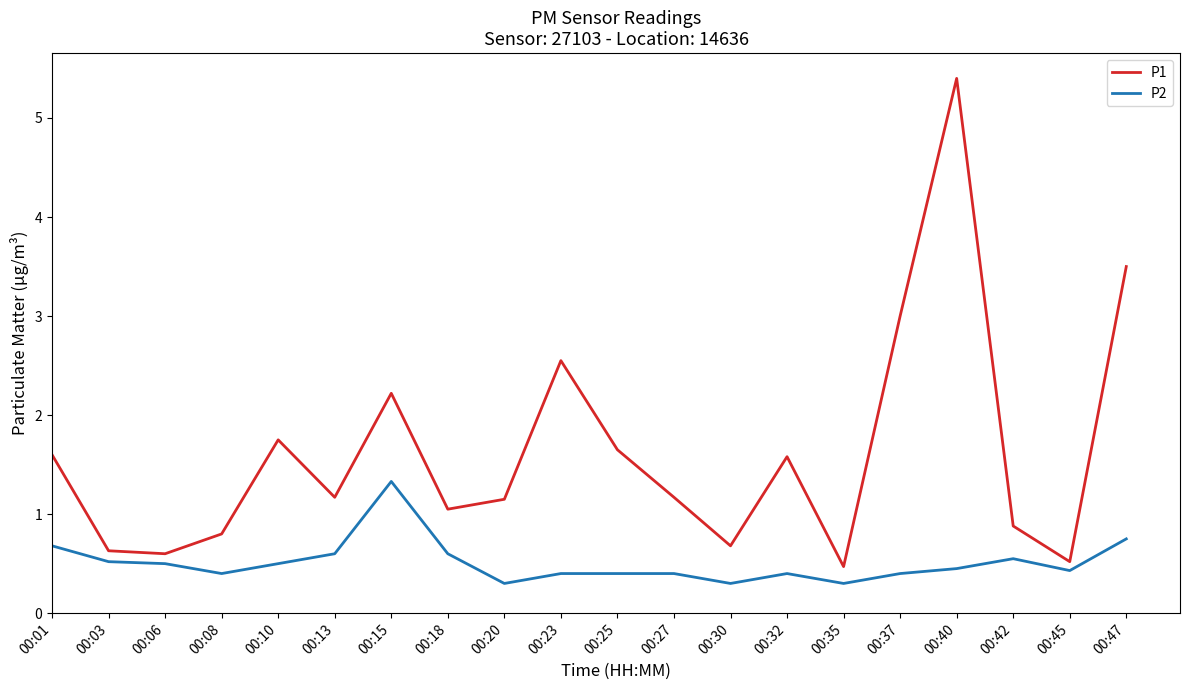

Rank the series at 00:08 from highest to lowest value.

P1, P2